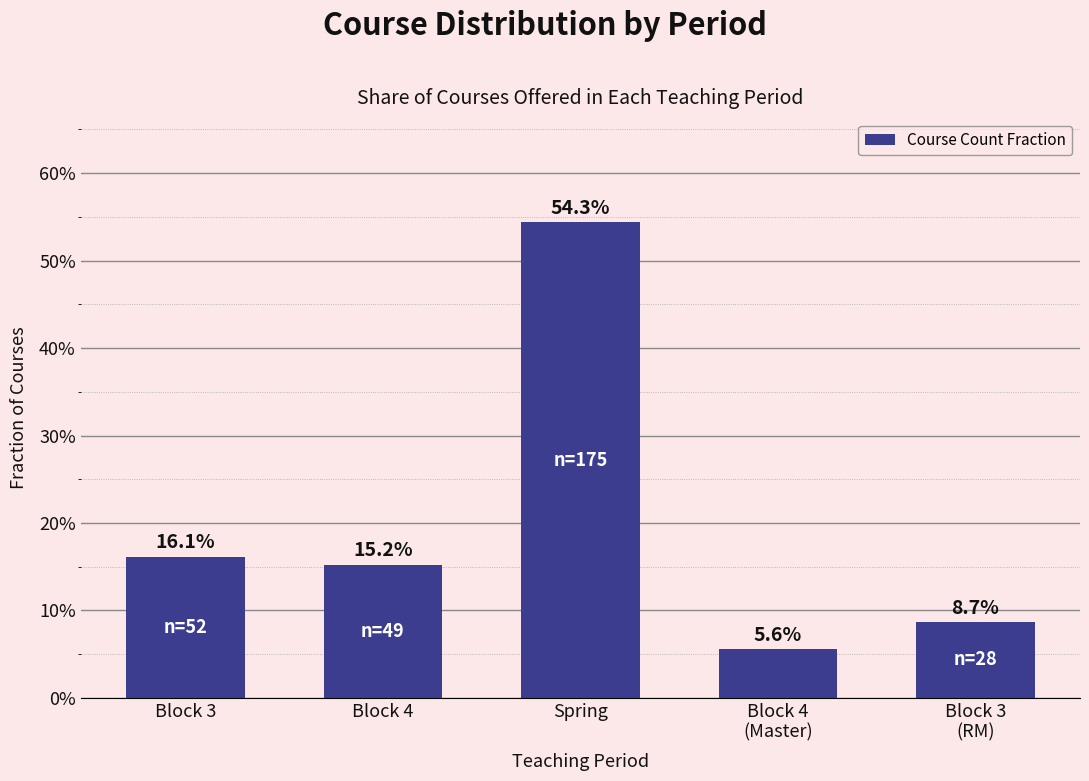

What is the greatest value displayed?

0.5